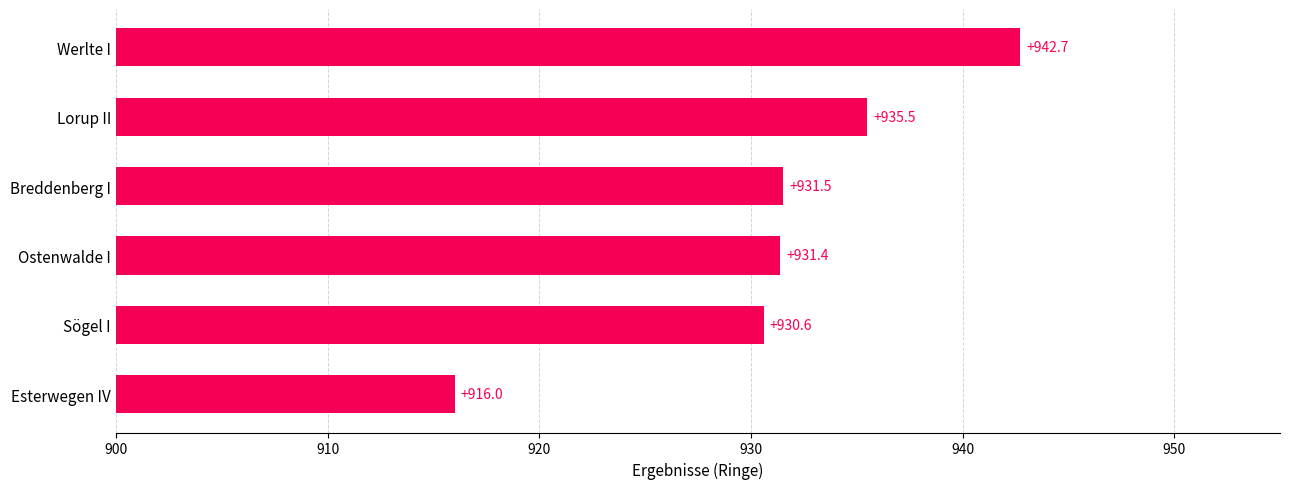

Rank the categories by value from lowest to highest.

Esterwegen IV, Sögel I, Ostenwalde I, Breddenberg I, Lorup II, Werlte I